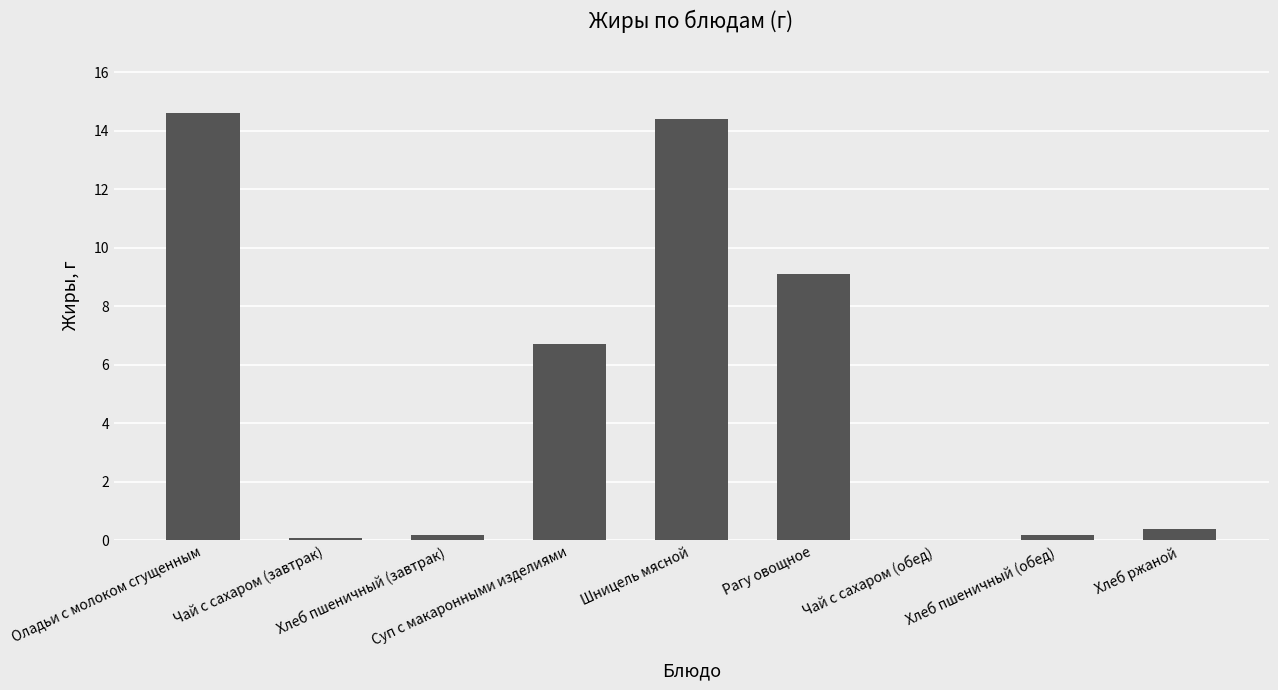

What is the maximum value shown in the chart?

14.6